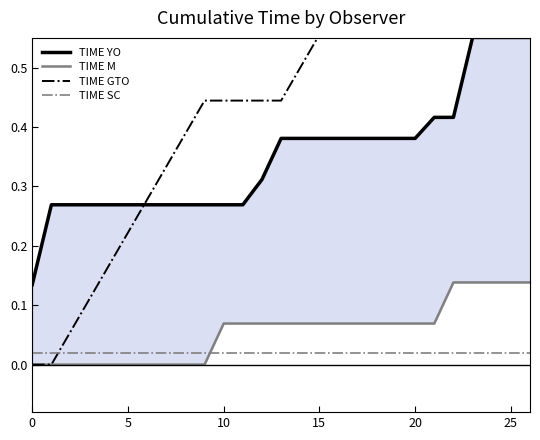

At which category is the sum across all series the highest?

26